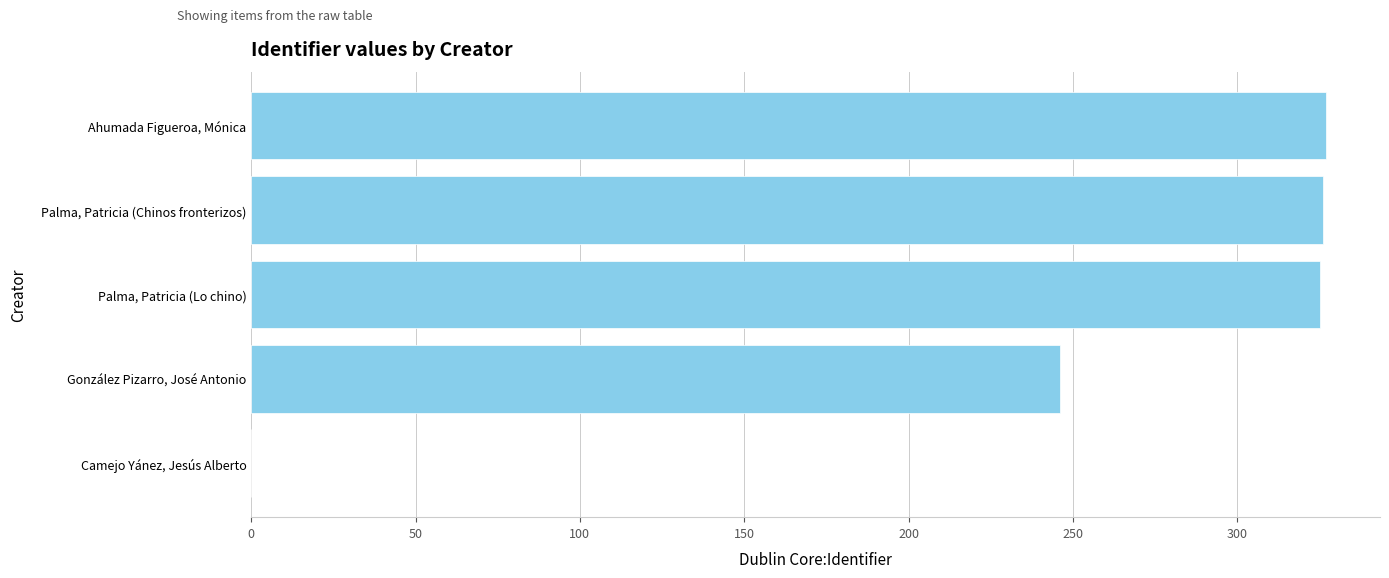

How many positive values are there?

4